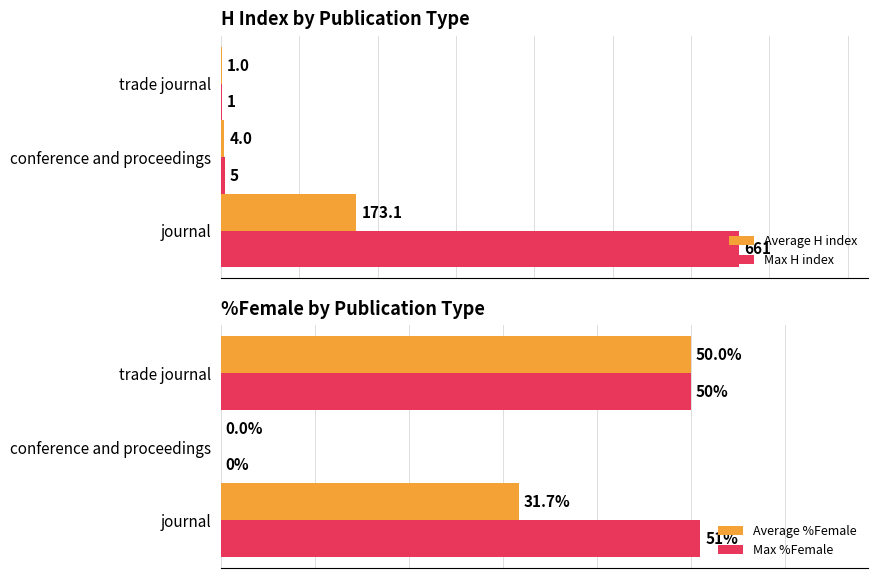

How many data points in Average %Female are above 31?

2